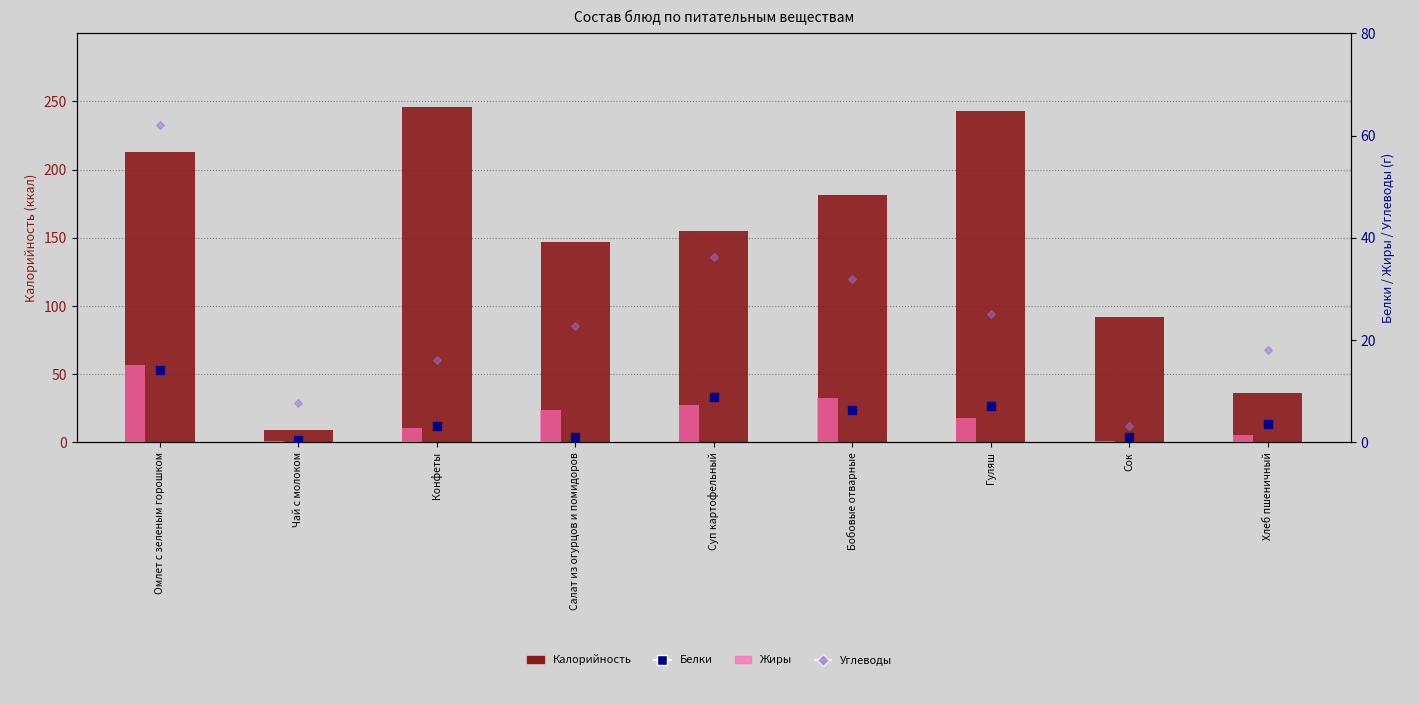

What is the total value across all series at Хлеб пшеничный?

58.9